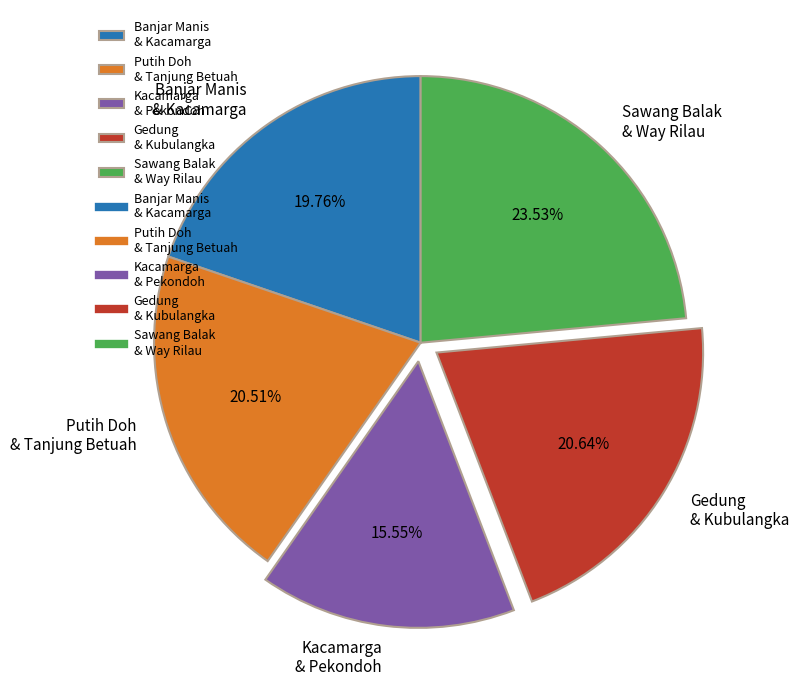

Does Gedung & Kubulangka represent more than half of the total?

No